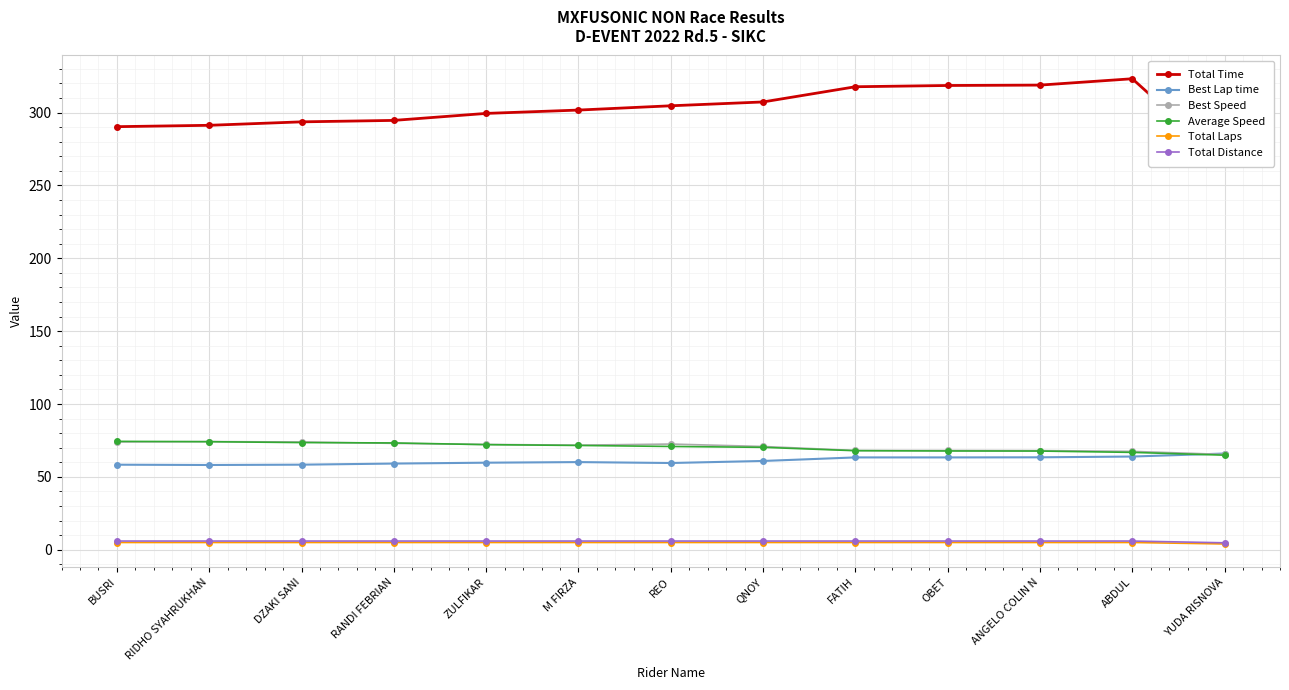

What is the lowest value of the Average Speed series?

64.9